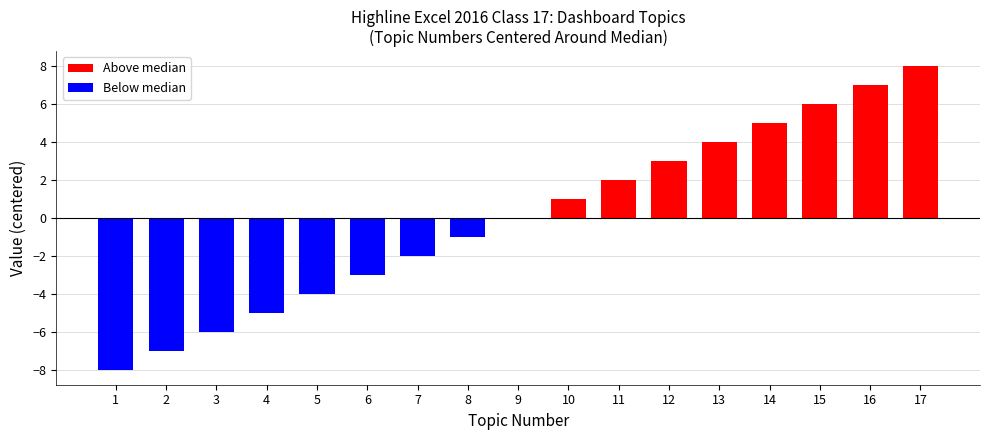

What is the change in value from 1 to 13?

+12